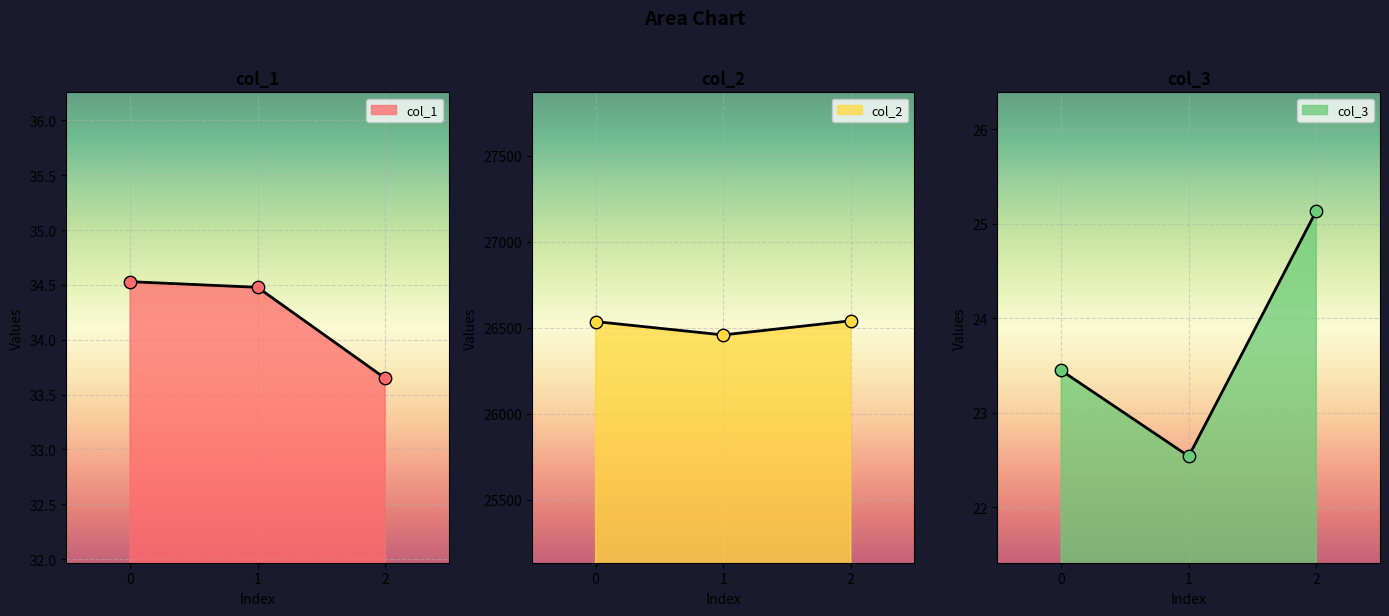

What are all the series names shown in the legend?

col_1, col_2, col_3